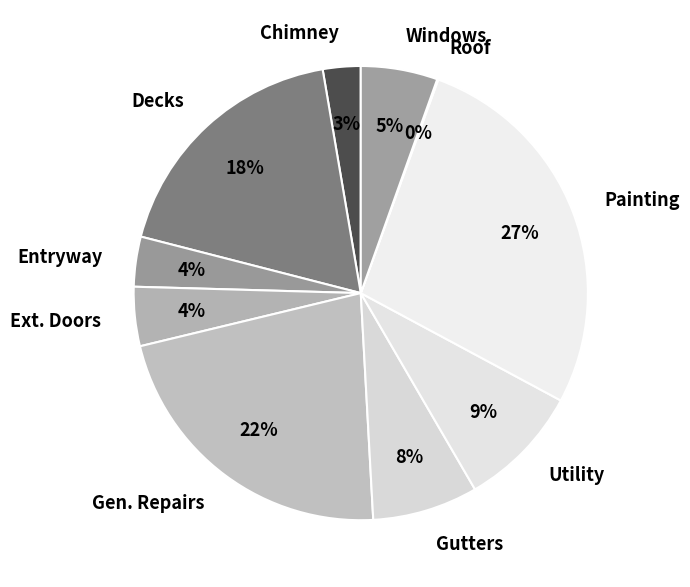

Combined, do Ext. Doors and Gen. Repairs account for over 50%?

No